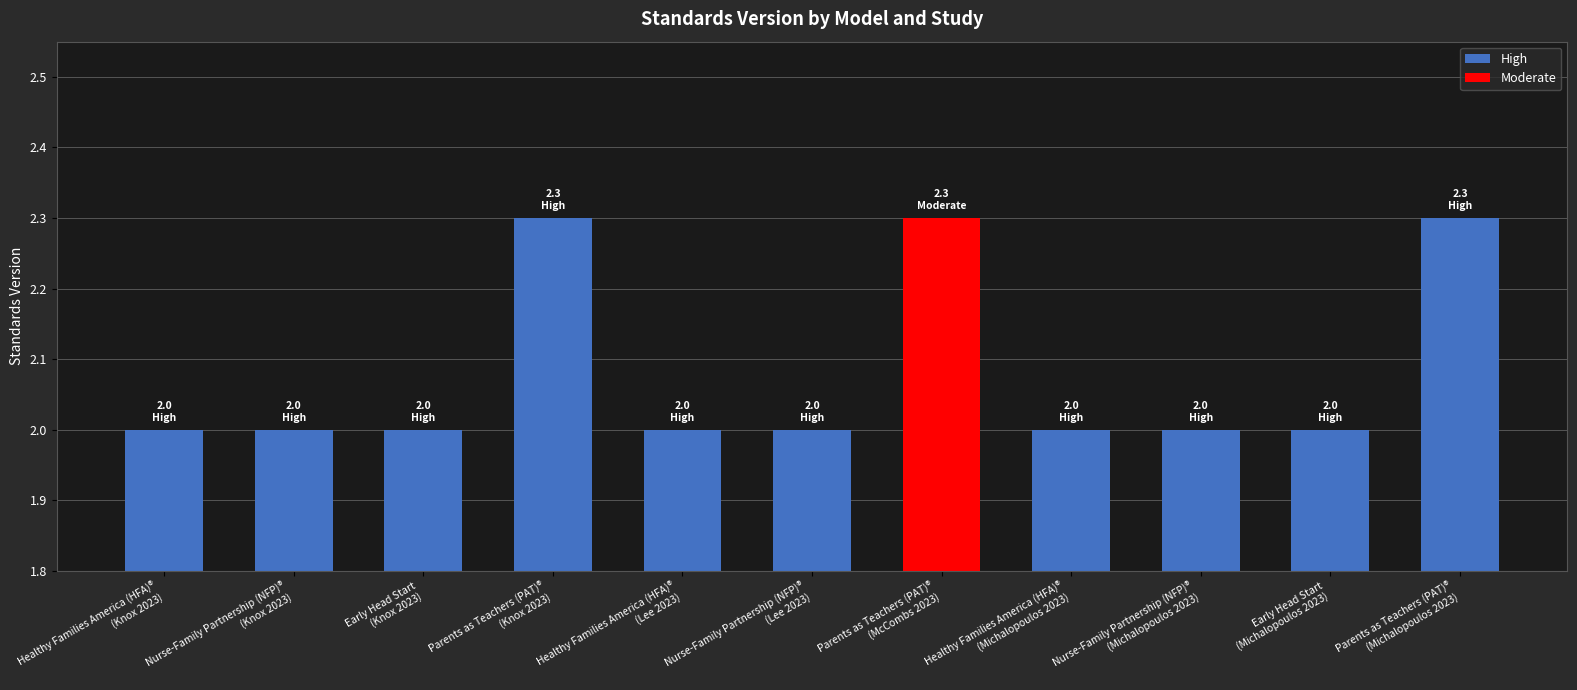

What position from the right is Parents as Teachers (PAT)®
(Michalopoulos 2023)?

1